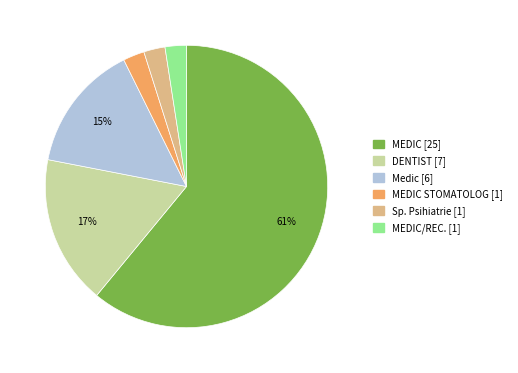

Is there a majority slice in this chart?

Yes